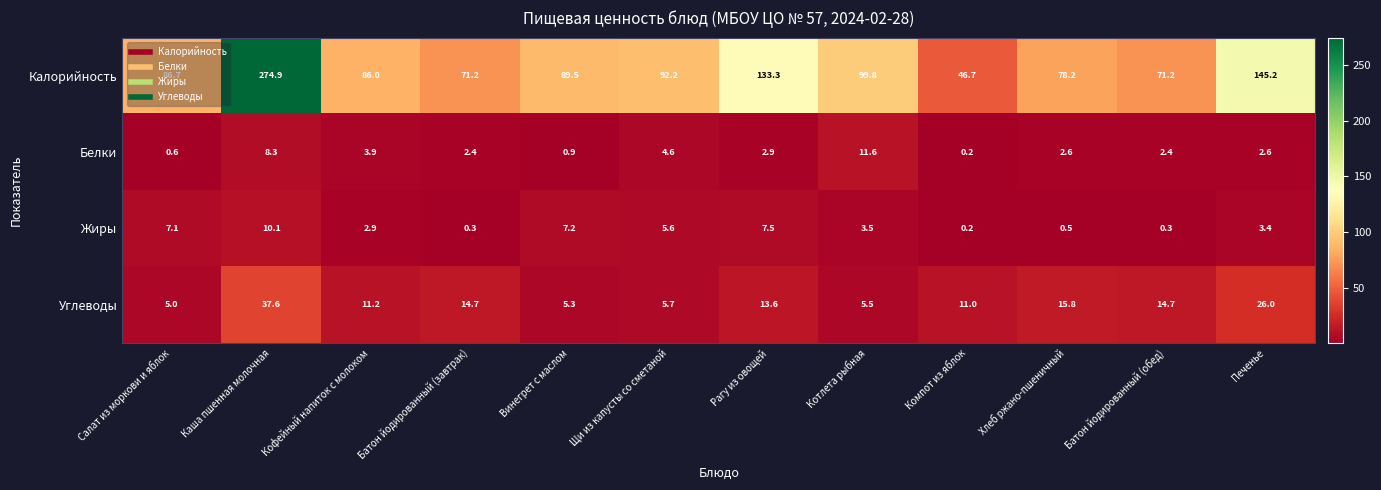

Is it true that Белки equals 0.0 at Компот из яблок?

False